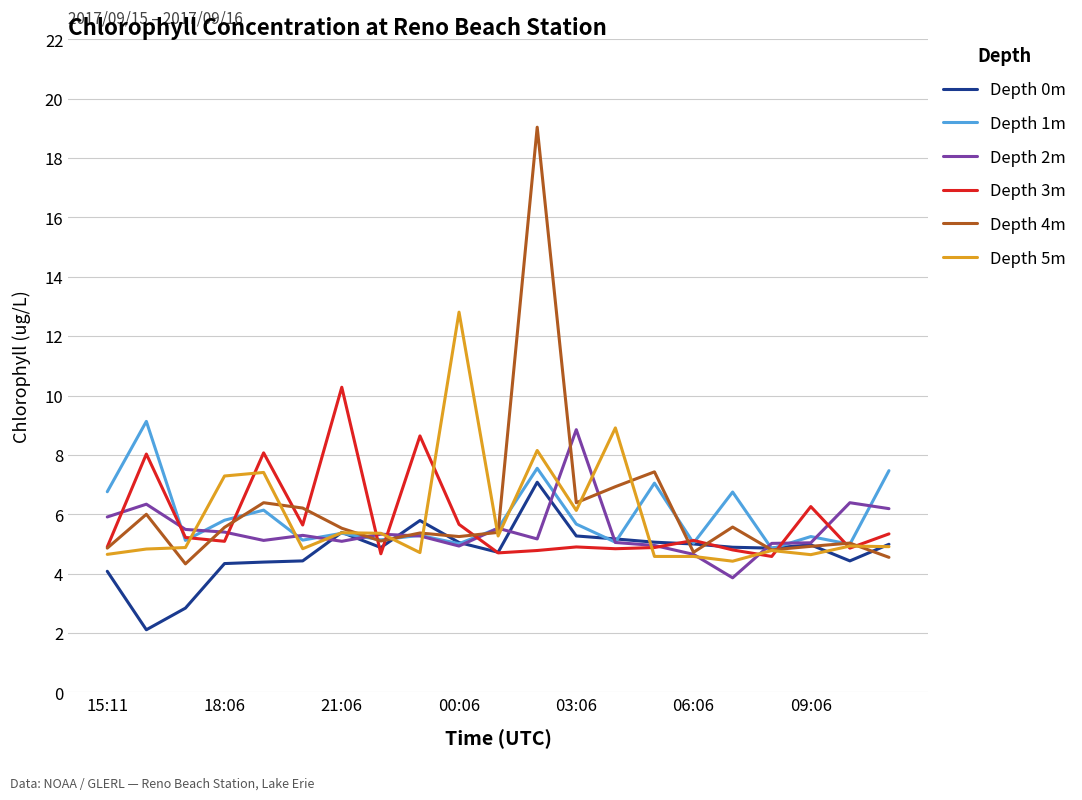

What is the maximum value for Depth 1m?

9.1